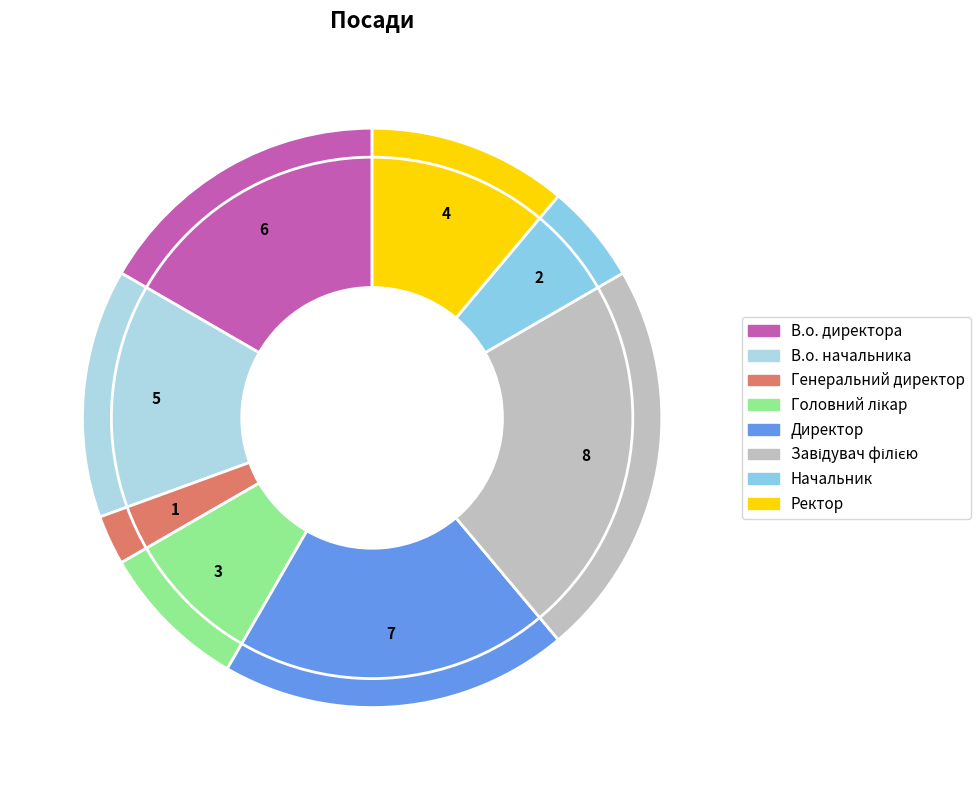

Does any single category account for the majority?

No